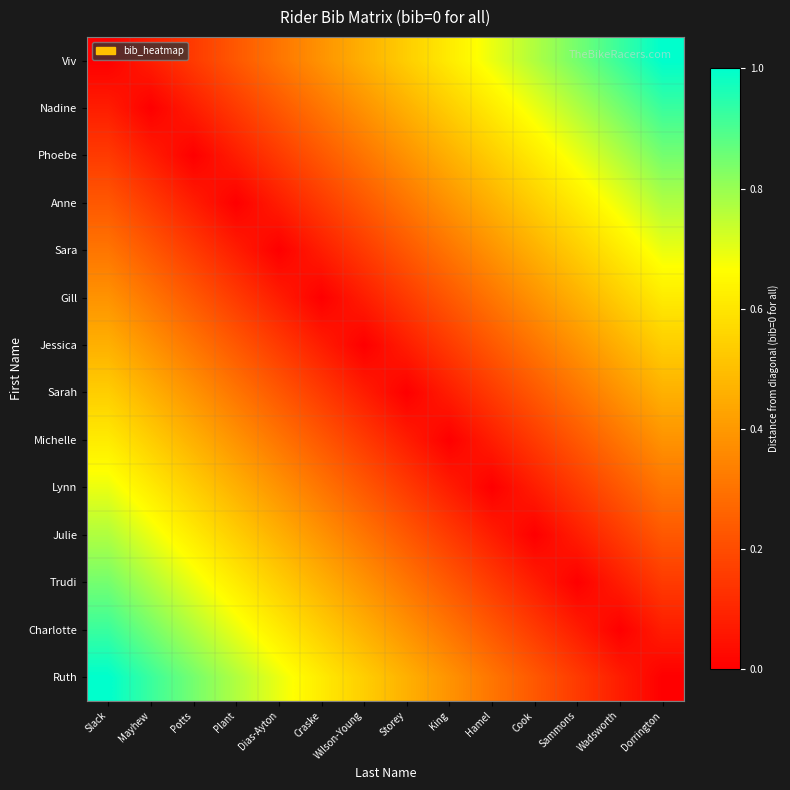

Which series has the largest total across all categories?

Viv